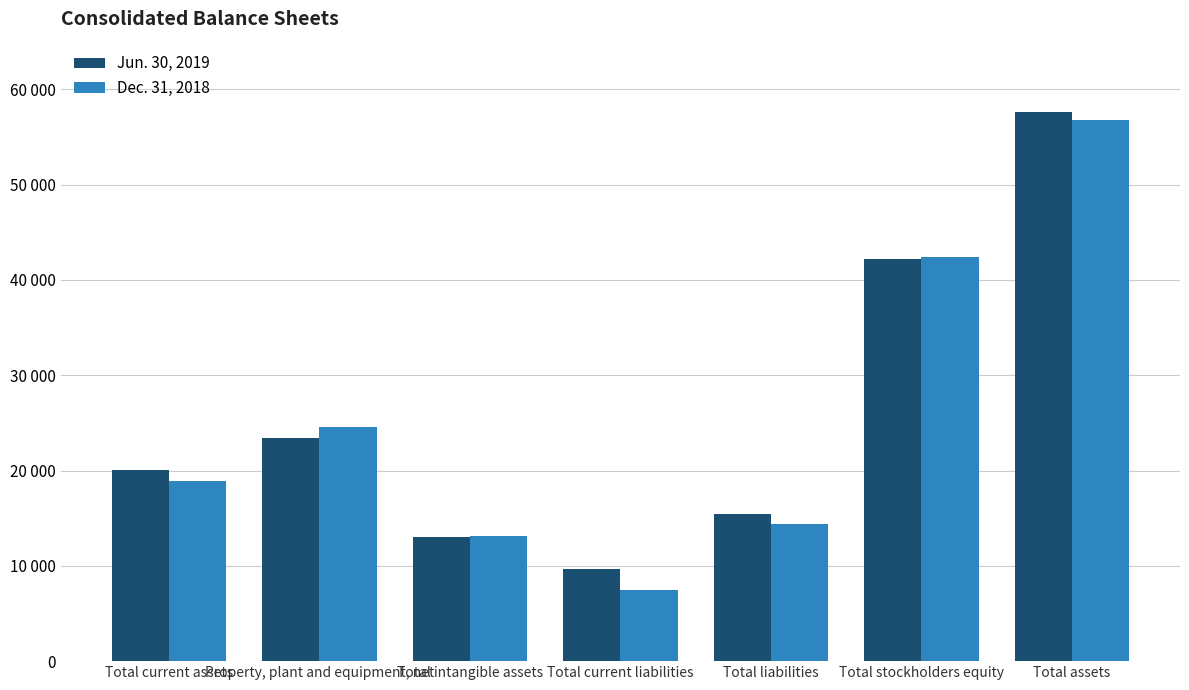

Are the bars horizontal?

No